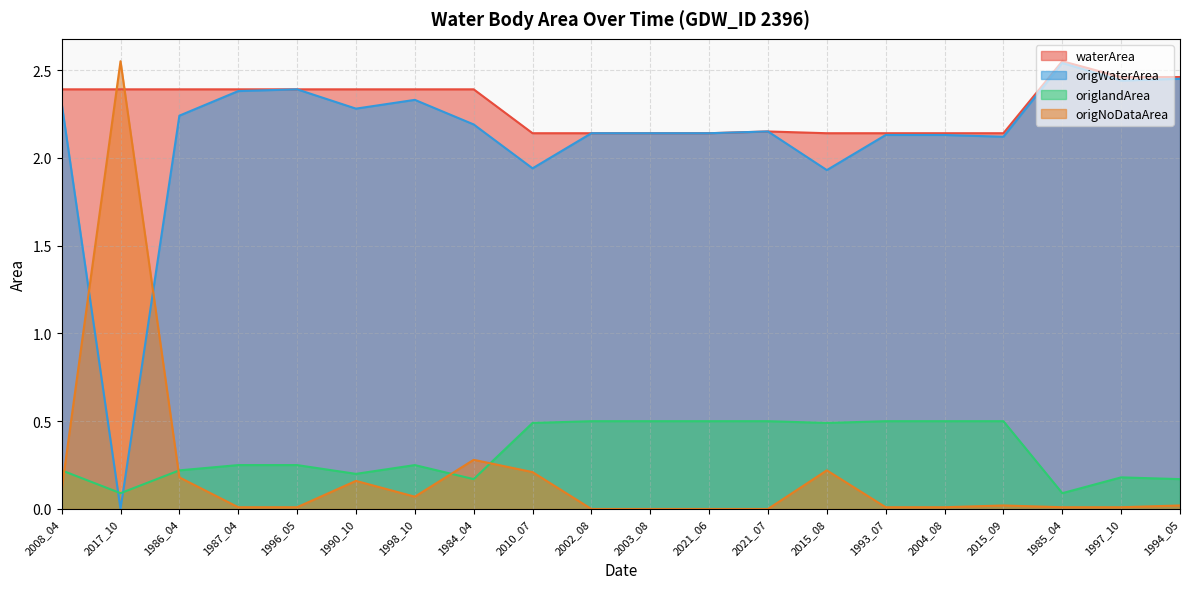

Count the waterArea values in the range 2 to 3.

20